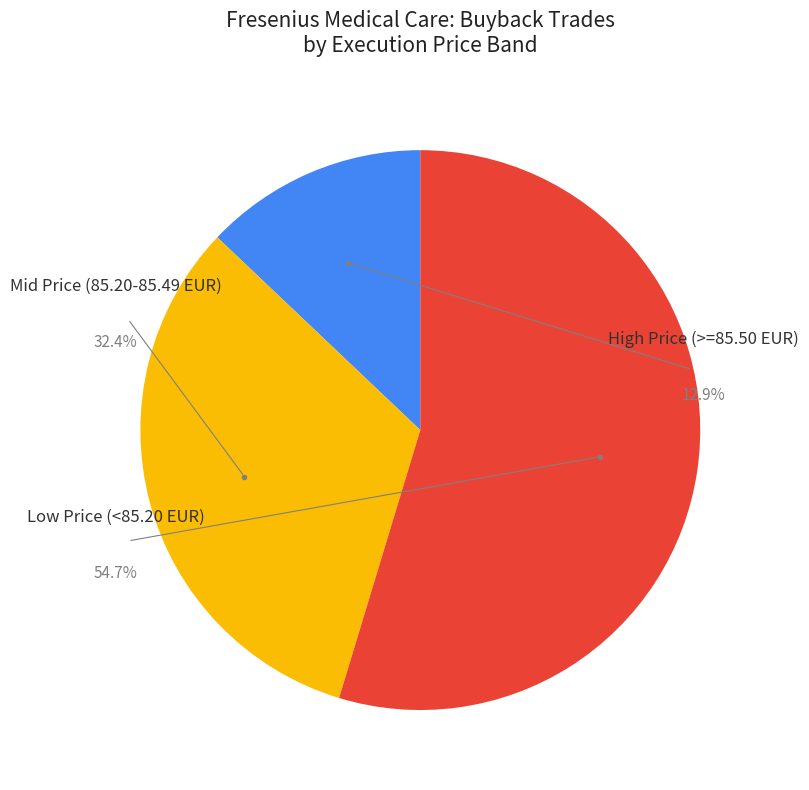

To the nearest percent, what is the average slice percentage?

33%